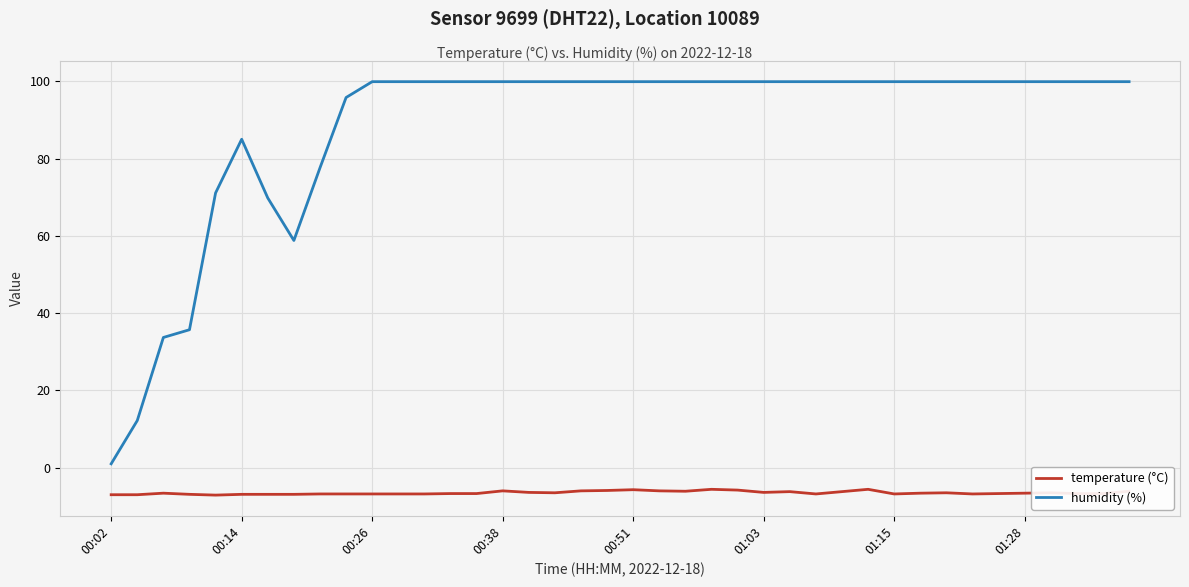

Rank the series by their average value, from lowest to highest.

temperature (°C), humidity (%)